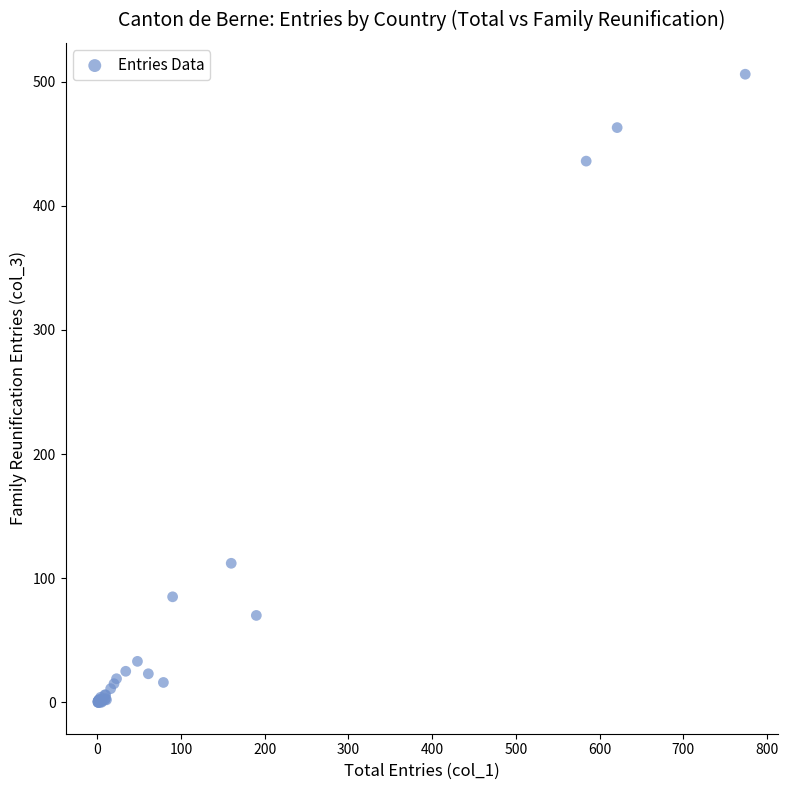

What Y value in the scatter plot is closest to 253?

112